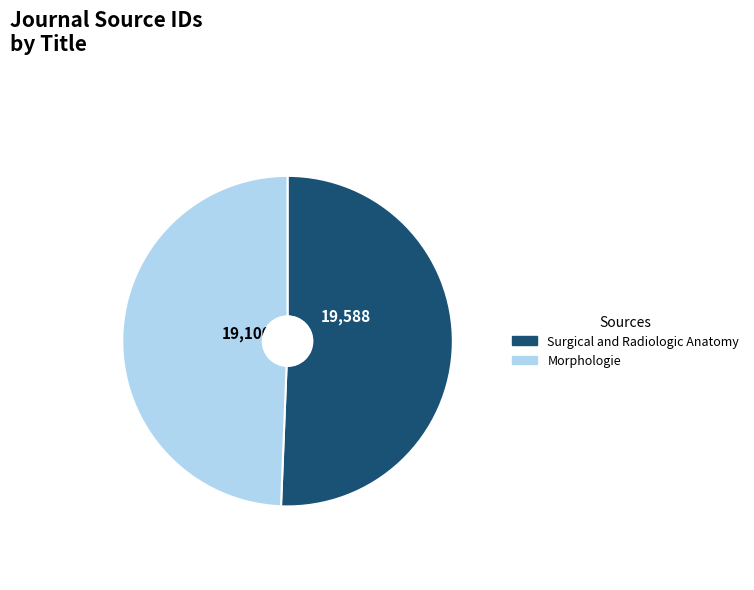

Which slice is the largest?

Surgical and Radiologic Anatomy